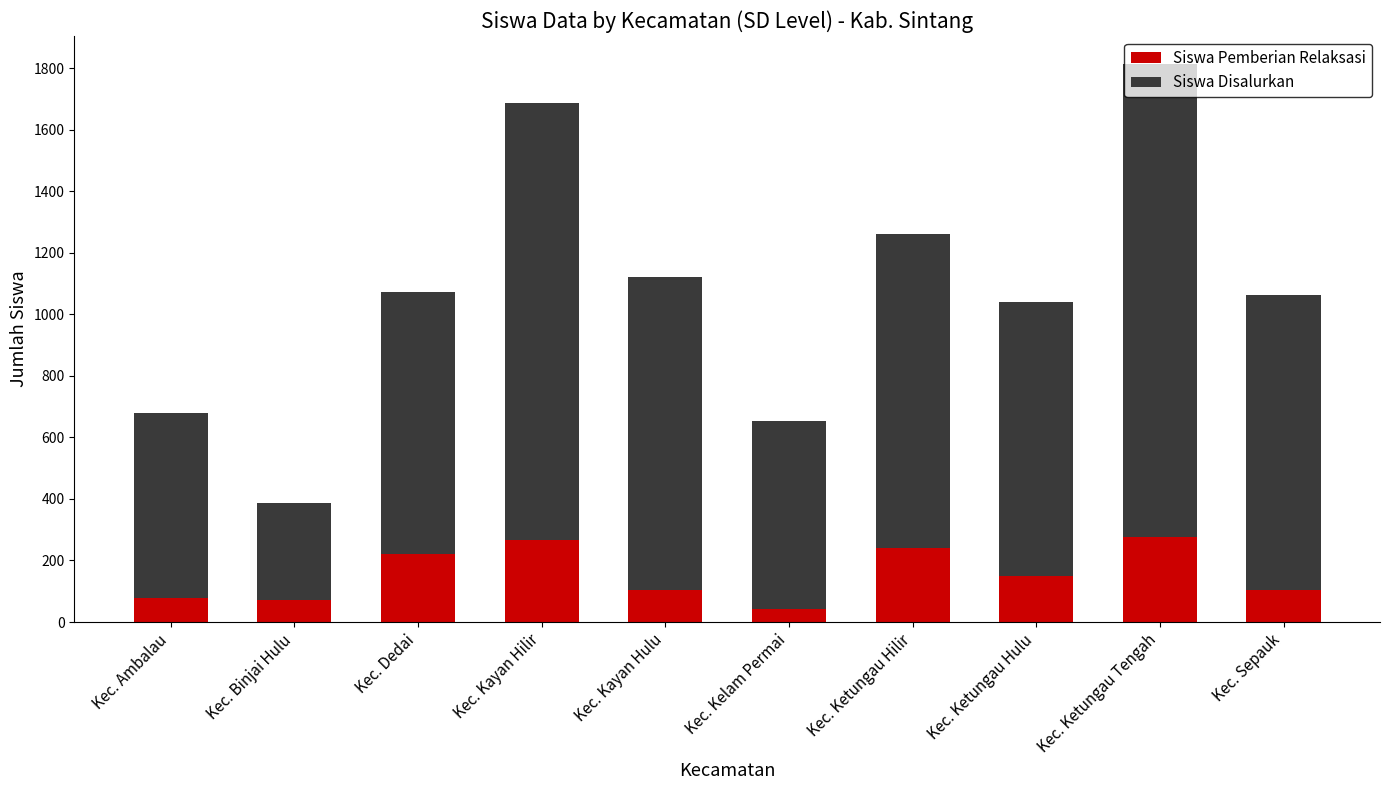

What is the maximum value for Siswa Pemberian Relaksasi?

276